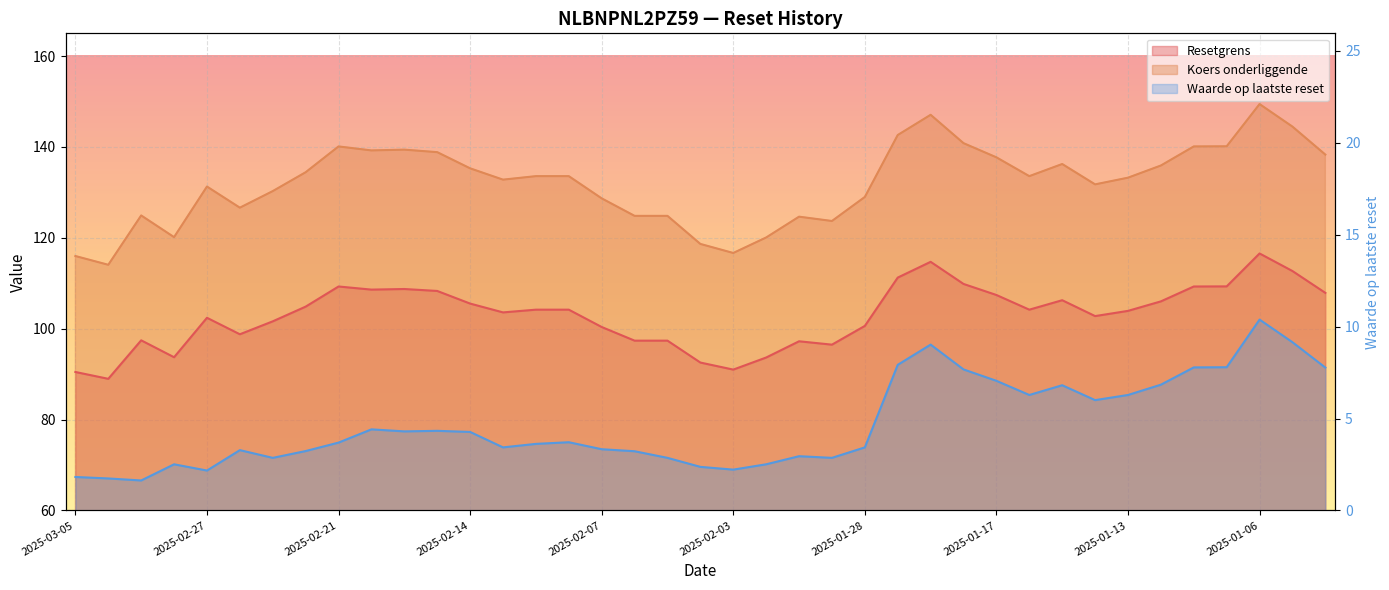

True or false: Koers onderliggende and Waarde op laatste reset intersect in this chart.

False